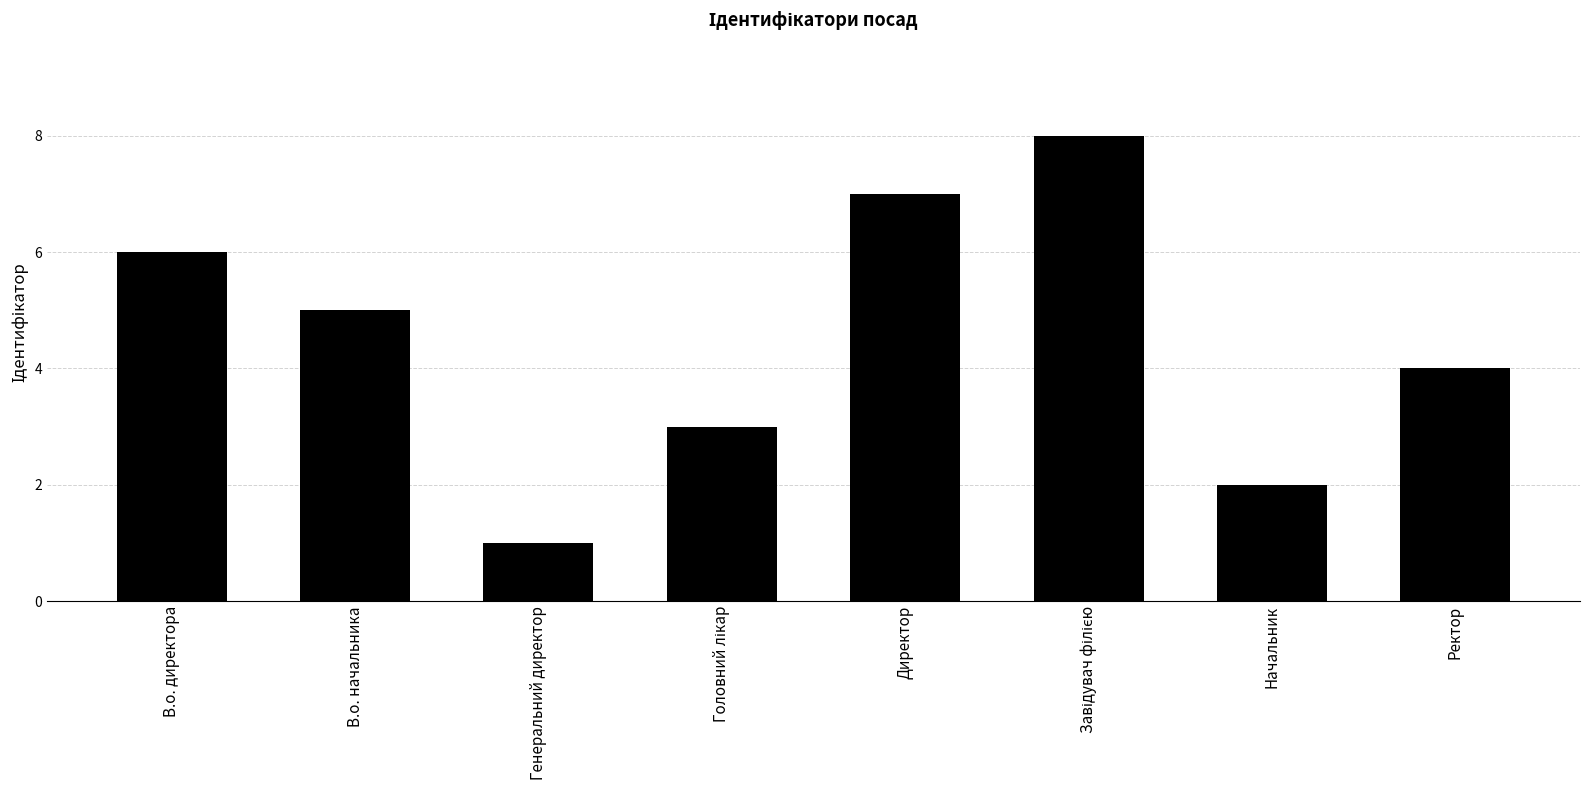

At which category does the chart reach its minimum across all series?

Генеральний директор